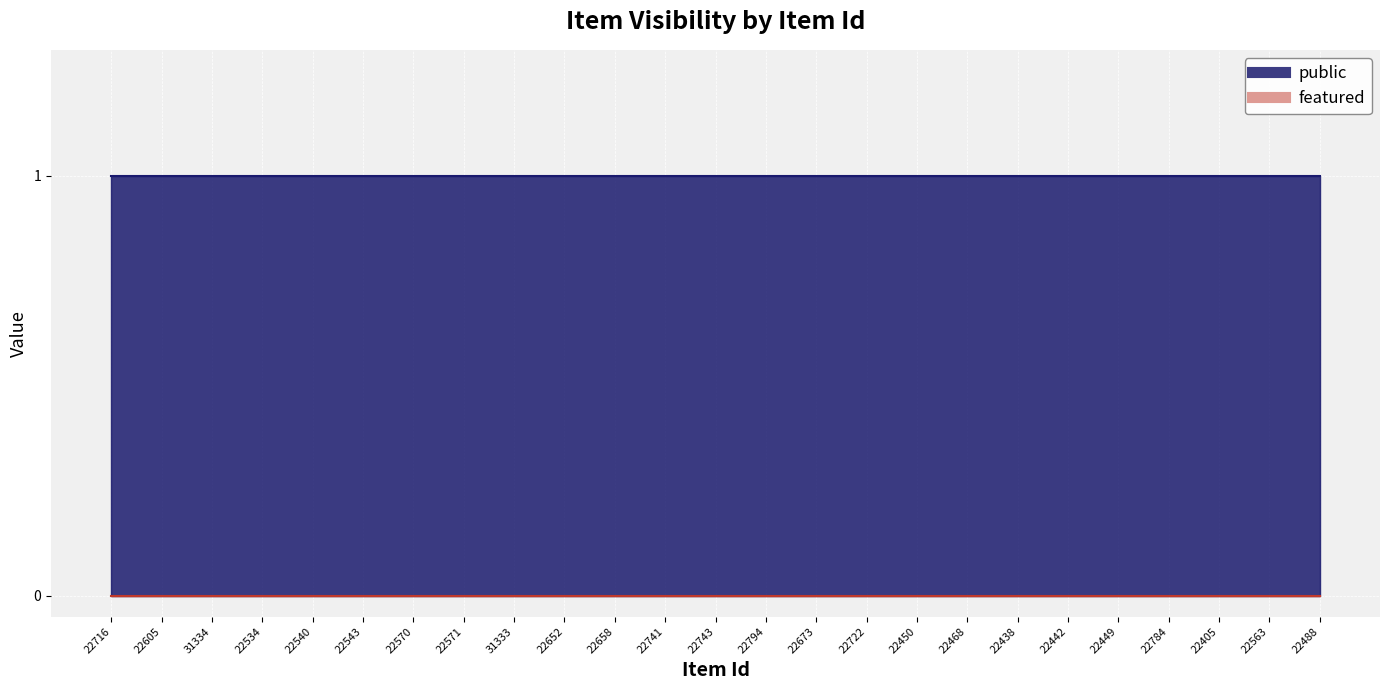

True or false: public and featured cross at least once.

False